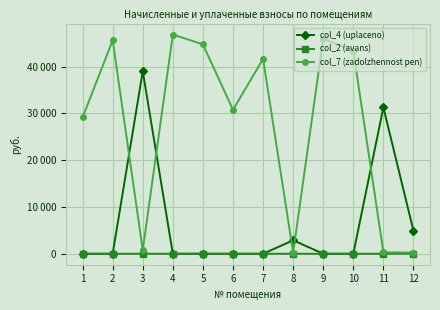

What is the maximum value for col_4 (uplaceno)?

39028.8